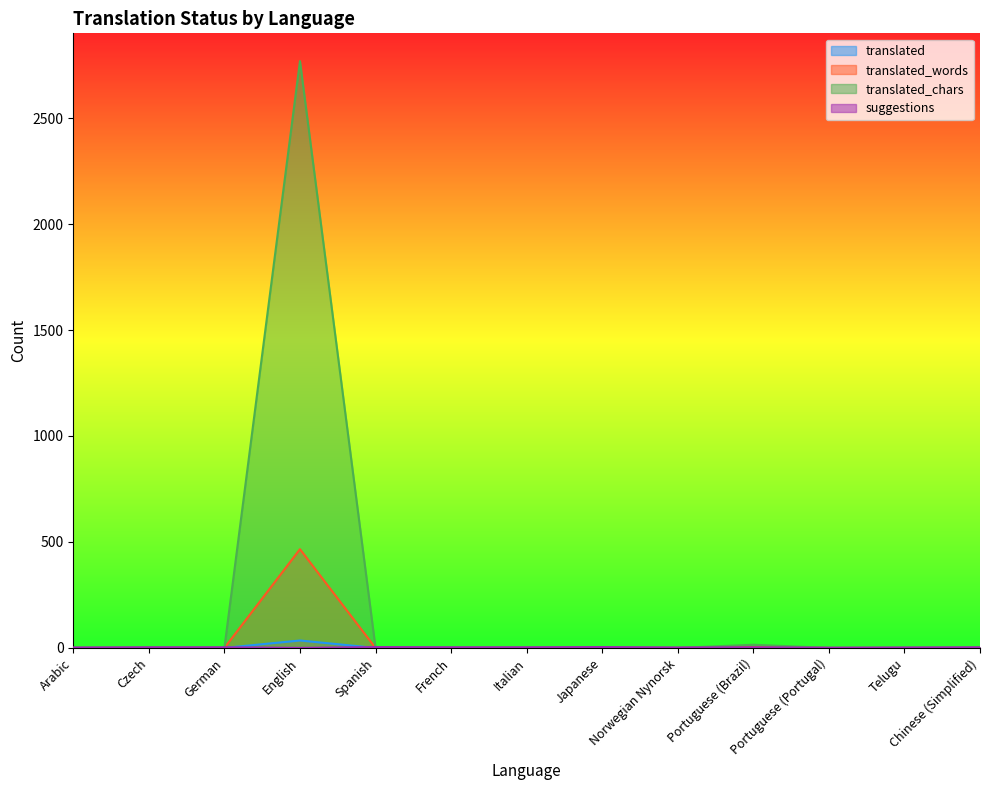

Which series has the largest total across all categories?

translated_chars